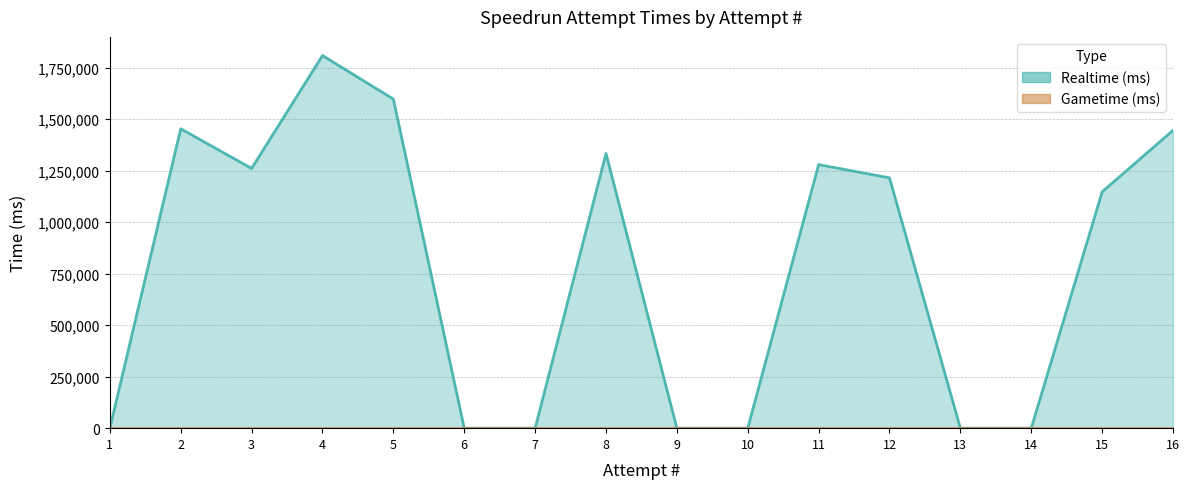

Rank the categories by value from lowest to highest.

1, 6, 7, 9, 10, 13, 14, 15, 12, 3, 11, 8, 16, 2, 5, 4